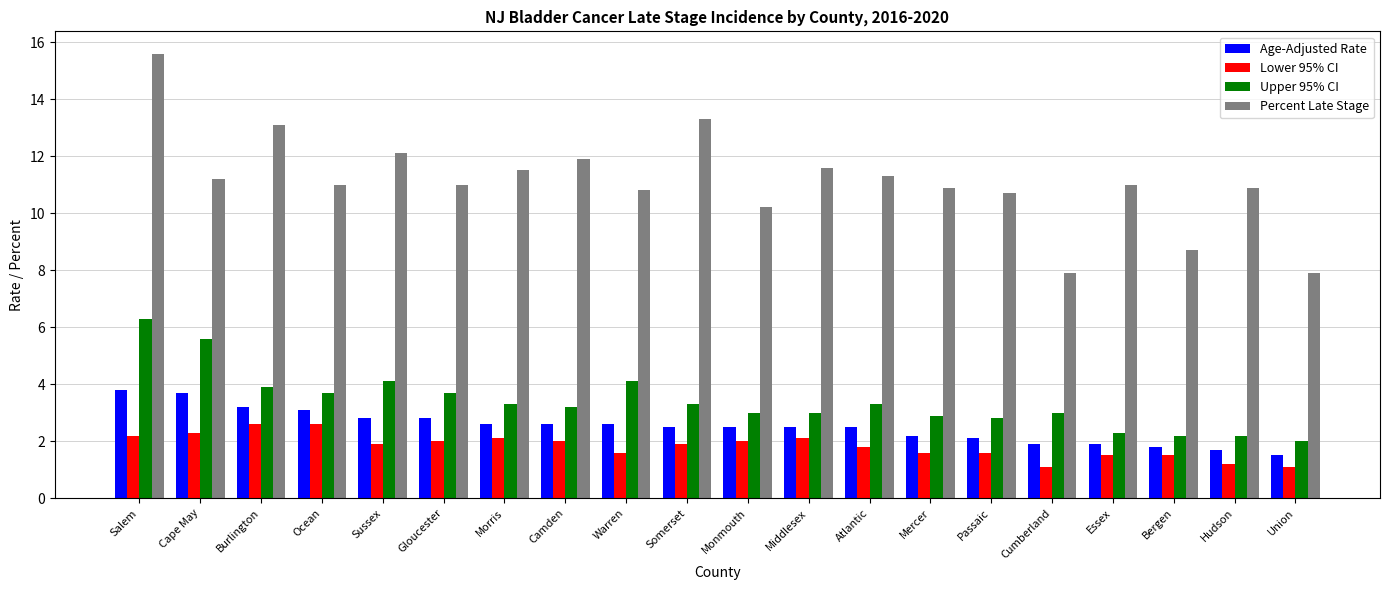

True or false: Percent Late Stage has a value of 12.1 at Sussex.

True